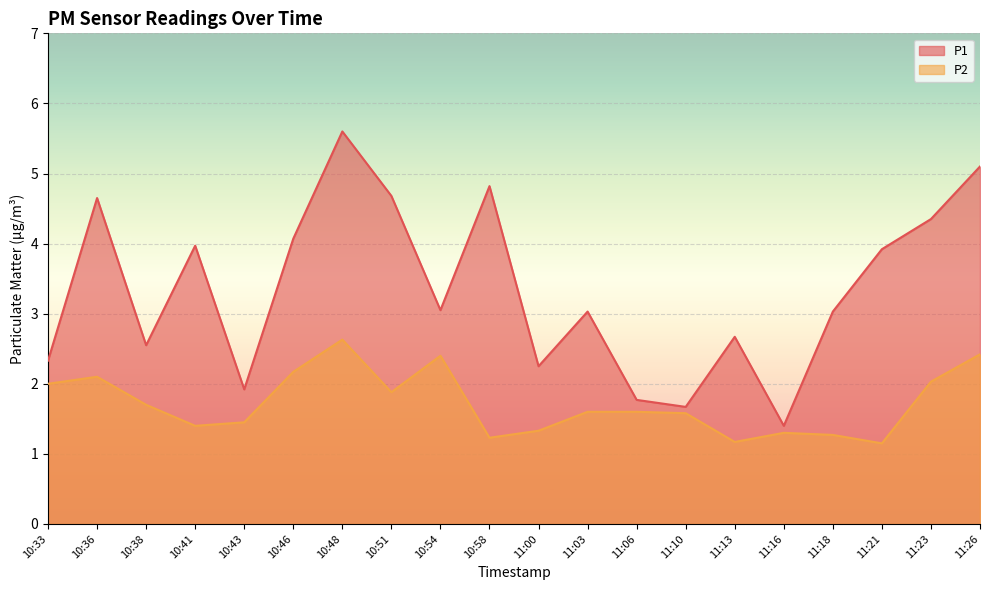

What is the spread (max minus min) of values at 11:10?

0.1